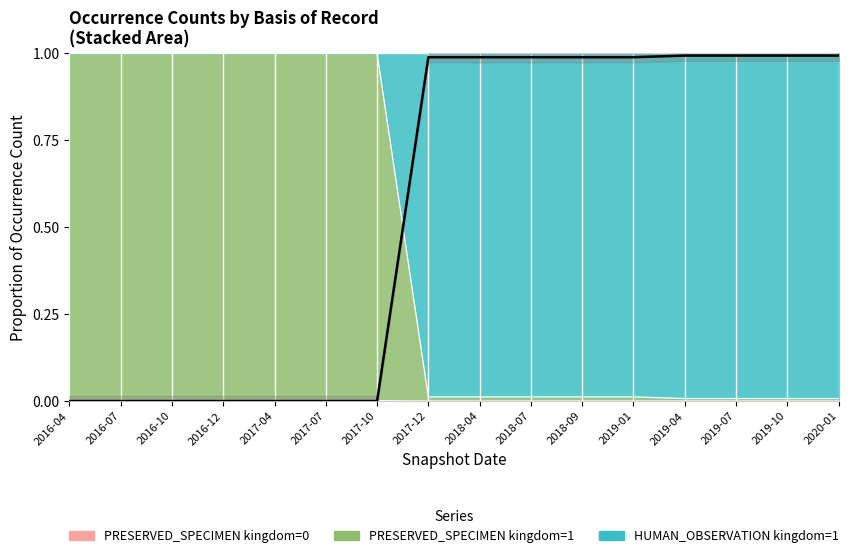

What is the maximum value shown in the chart?

1.0